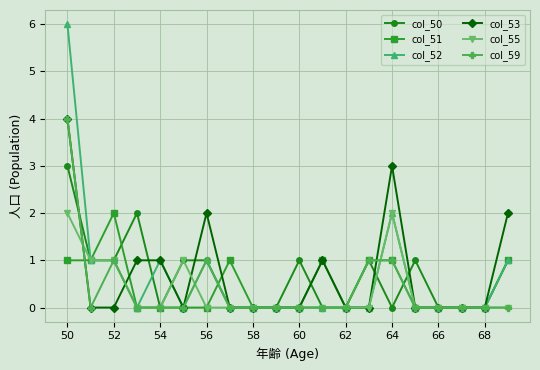

Reading right to left, what are all the values shown in this chart?

col_50: 1	0	0	0	1	0	1	0	0	1	0	0	0	1	1	0	2	1	1	3
col_51: 1	0	0	0	0	1	1	0	1	0	0	0	1	0	0	0	0	2	1	1
col_52: 1	0	0	0	0	2	0	0	0	0	0	0	0	1	0	1	0	1	1	6
col_53: 2	0	0	0	0	3	0	0	1	0	0	0	0	2	0	1	1	0	0	4
col_55: 0	0	0	0	0	2	0	0	0	0	0	0	0	0	1	0	0	1	1	2
col_59: 0	0	0	0	0	1	1	0	0	0	0	0	0	1	0	0	0	1	0	4